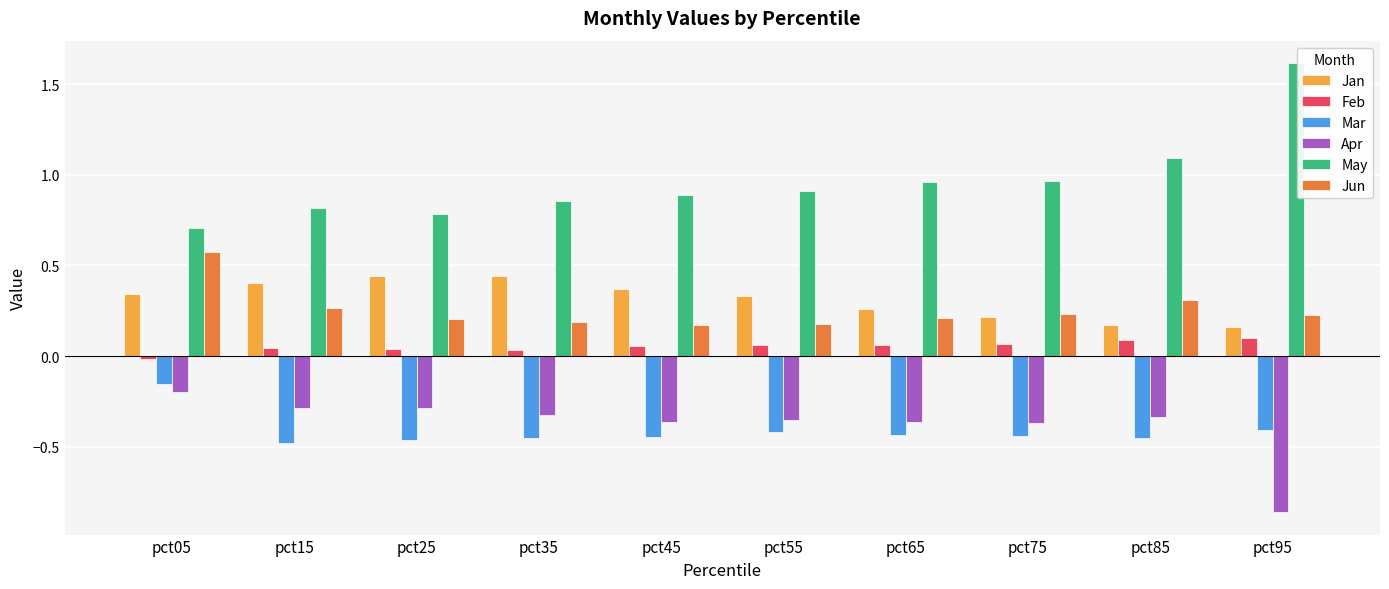

What is the maximum value for Jun?

0.6